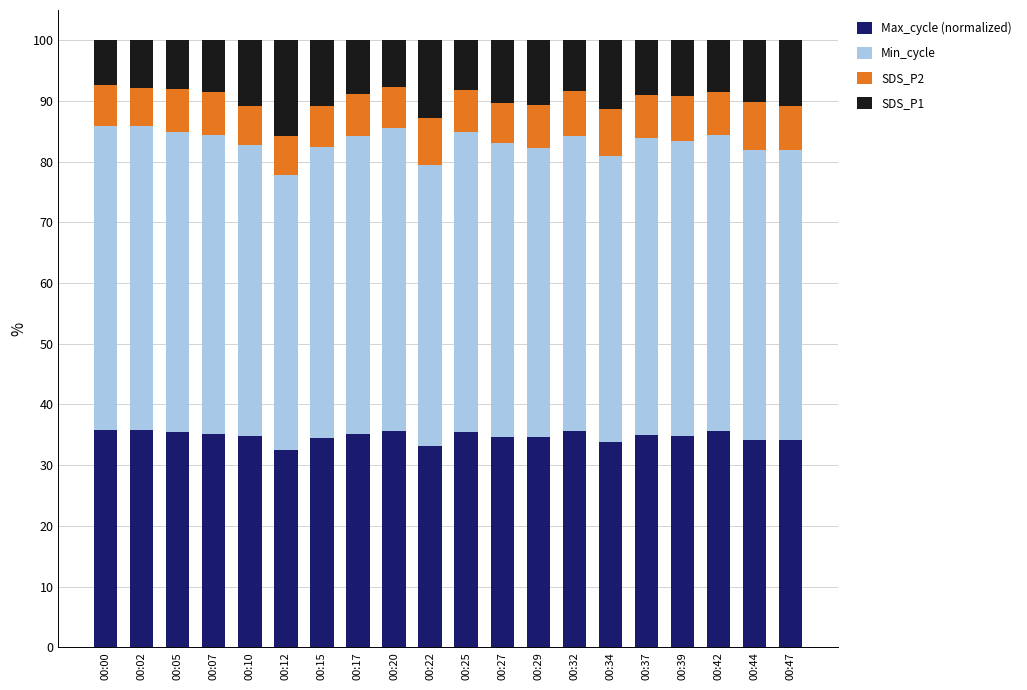

What is the minimum value for Max_cycle (normalized)?

32.5